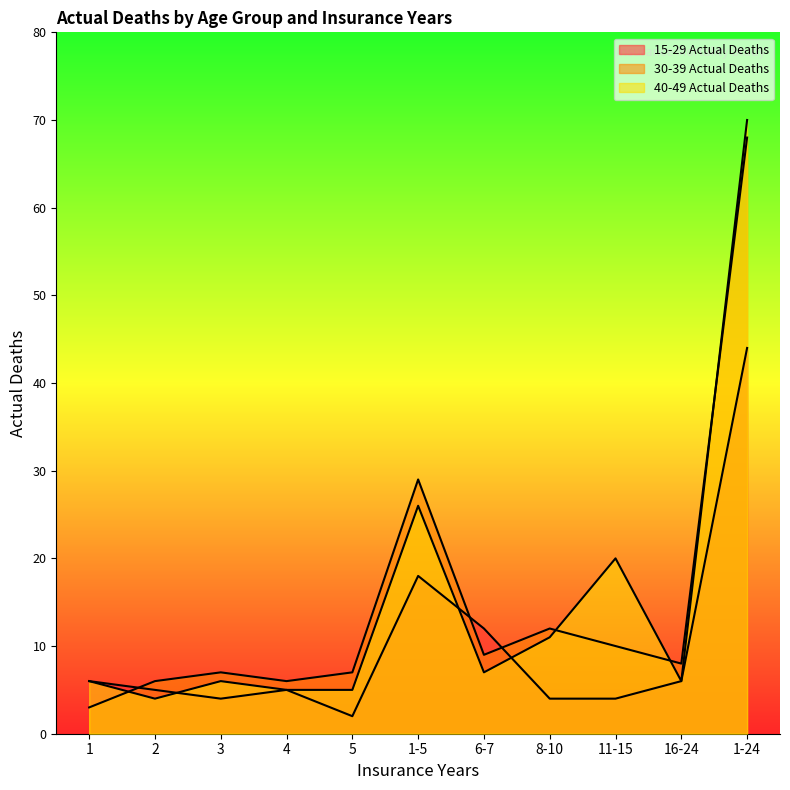

What is the label of the 10th point from the left?

16-24